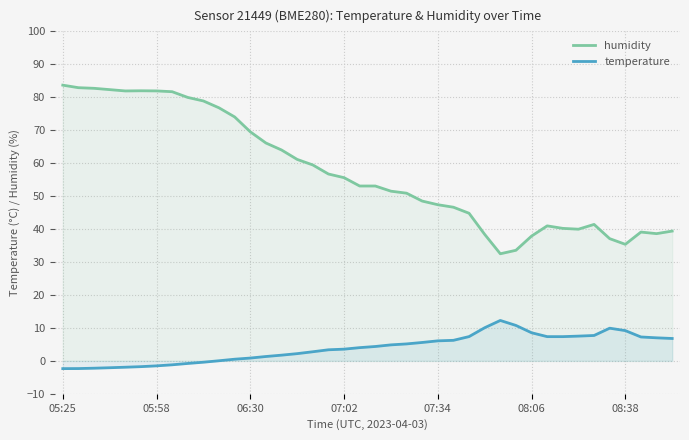

What is the sum of all humidity values?

2291.6